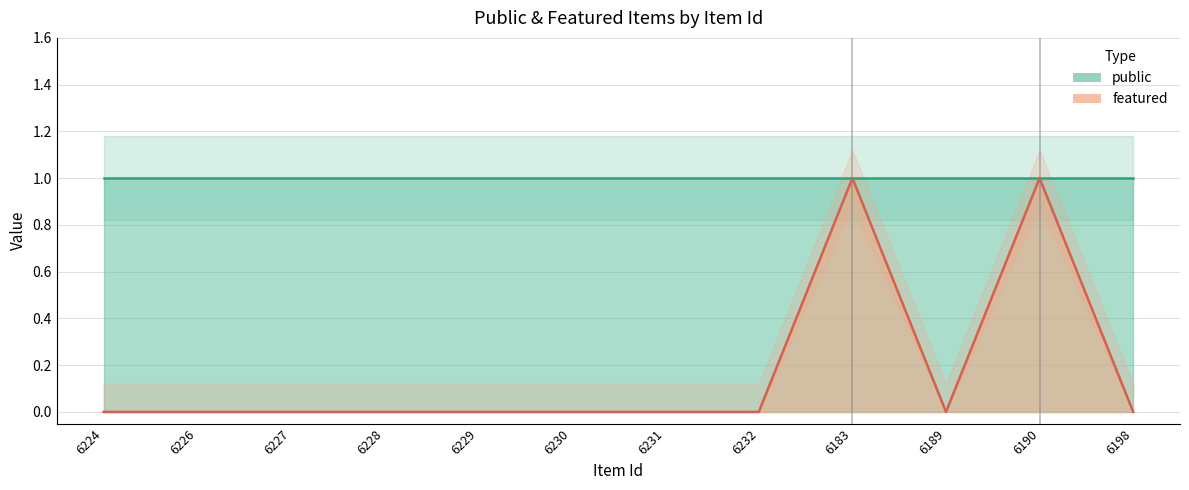

Between 6198 and 6232, which is larger?

6198